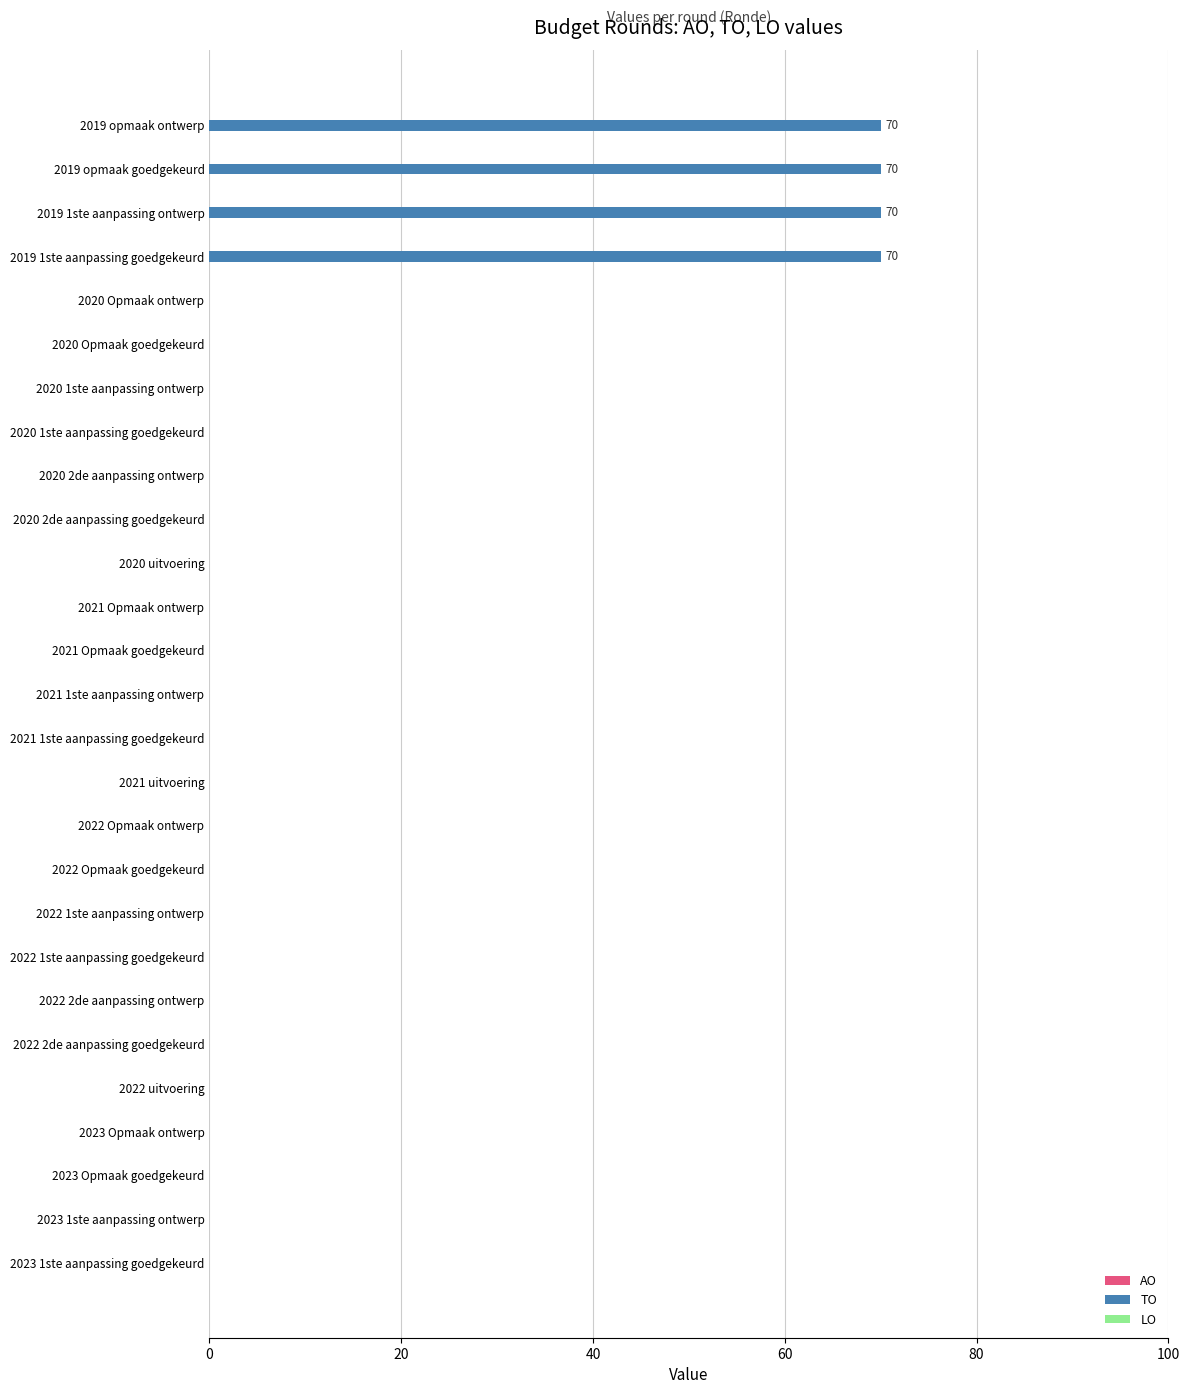

True or false: the data shows 38 at 2023 Opmaak goedgekeurd.

False